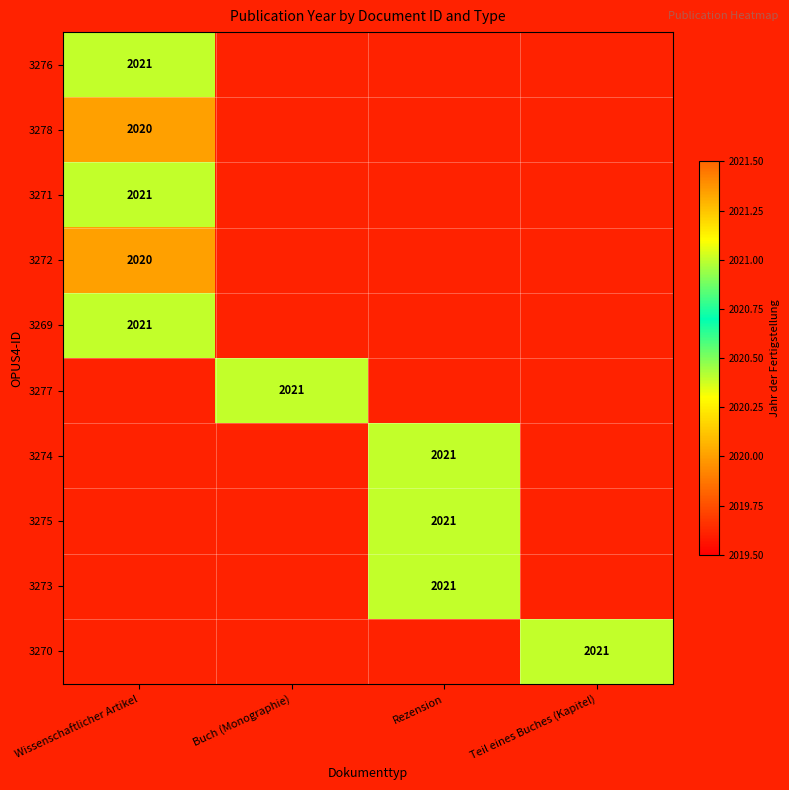

What is the spread (max minus min) of values at Wissenschaftlicher Artikel?

1.0